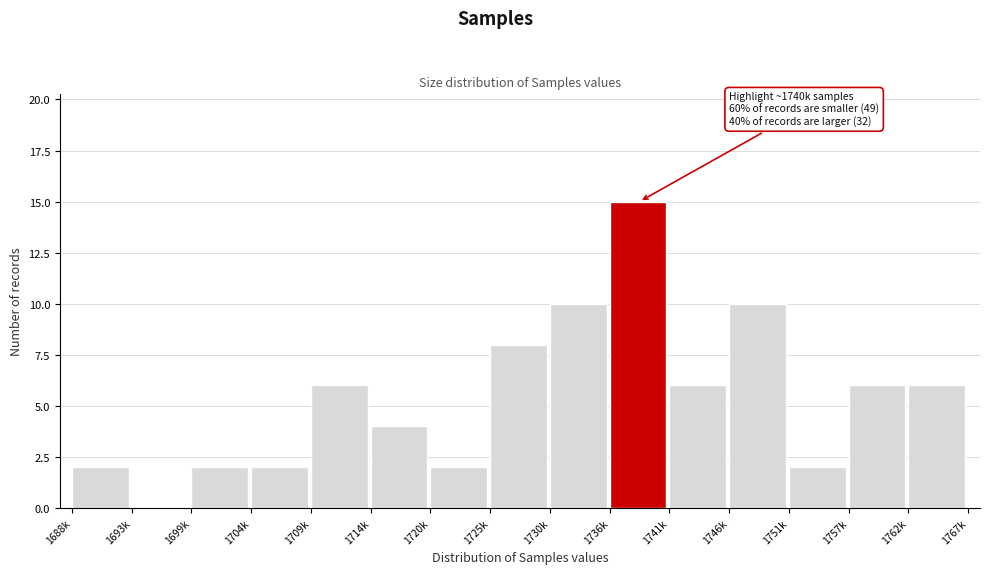

Reading left to right, list all the values displayed in this chart.

1688k=2	1693k=0	1699k=2	1704k=2	1709k=6	1714k=4	1720k=2	1725k=8	1730k=10	1736k=15	1741k=6	1746k=10	1751k=2	1757k=6	1762k=6